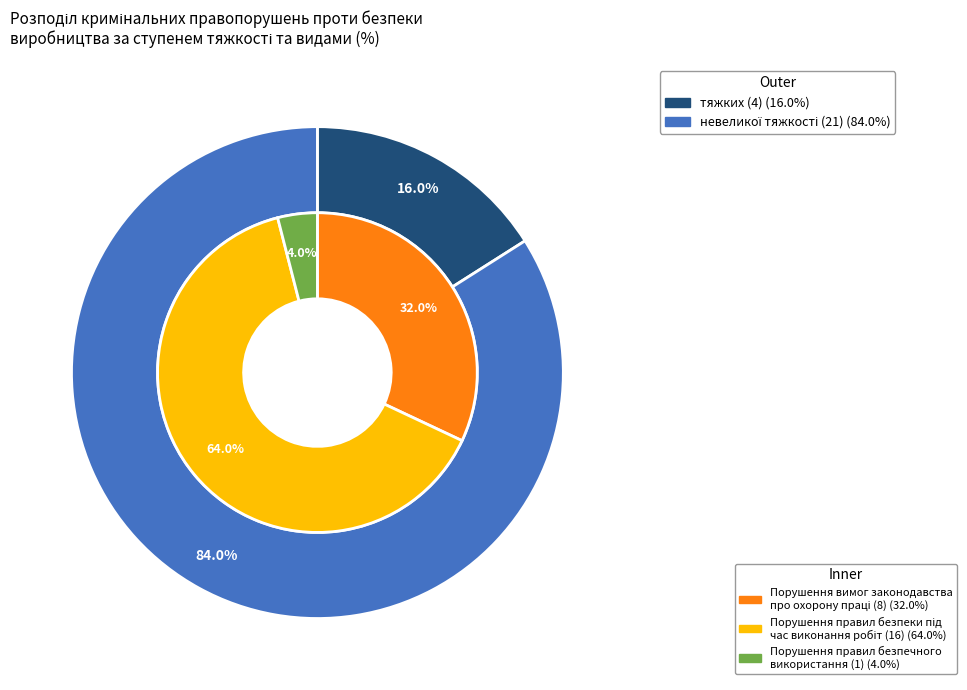

Is it true that Порушення правил, що стосуються безпечного використання is 4% of the pie?

True